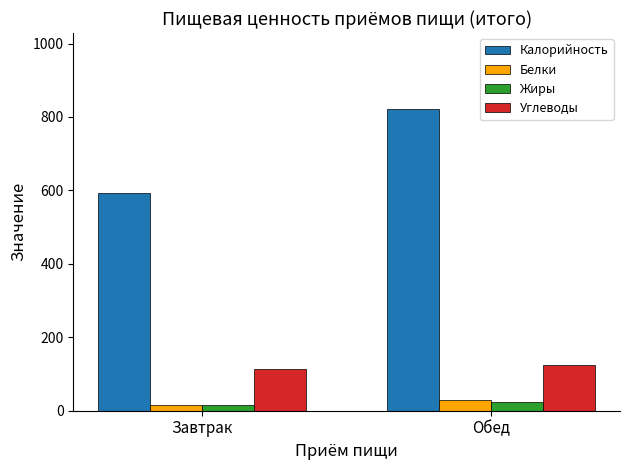

Which series has the largest total across all categories?

Калорийность